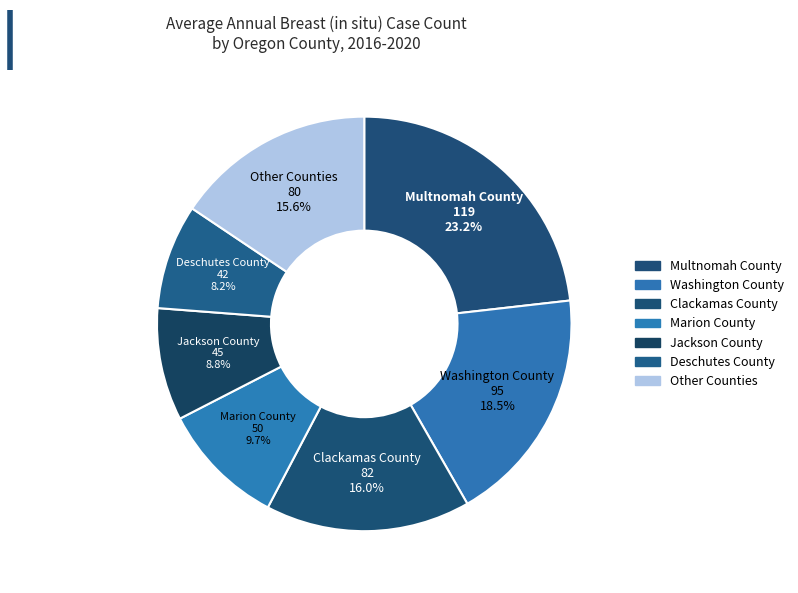

Count the number of slices in the pie.

7